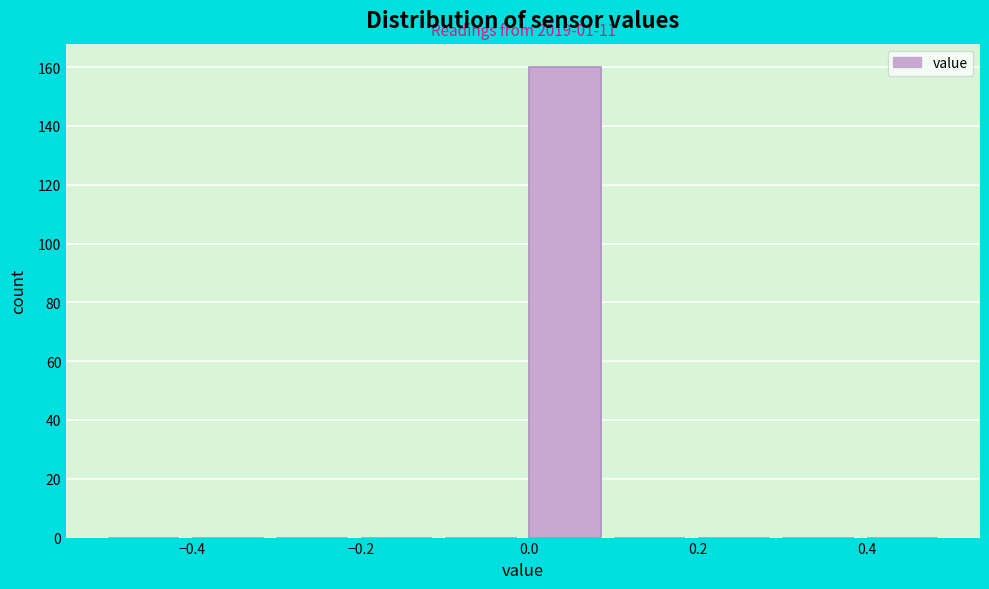

Which range on the x-axis has the tallest bar?

0.0 to 0.1